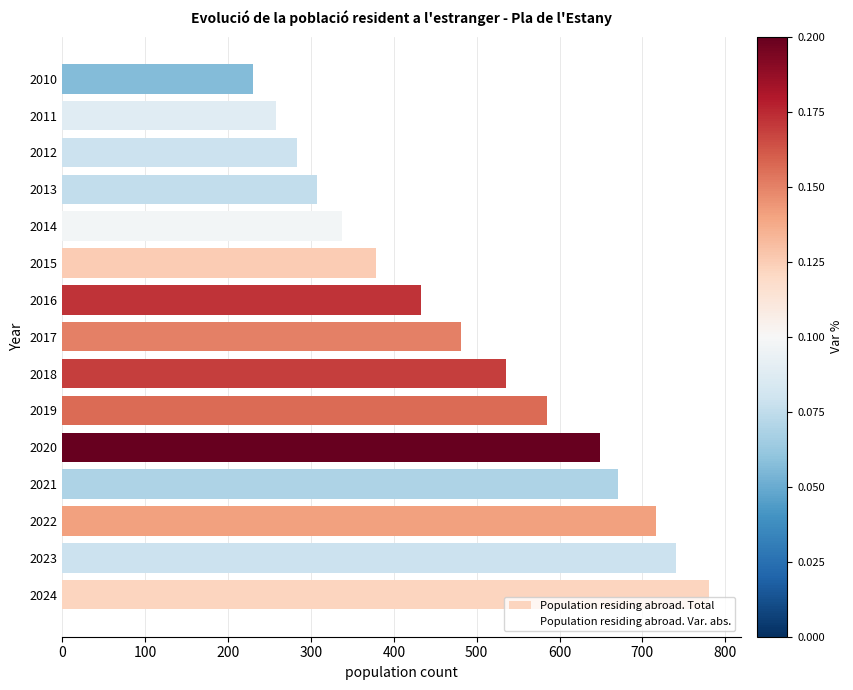

At which category does the chart reach its minimum across all series?

2010